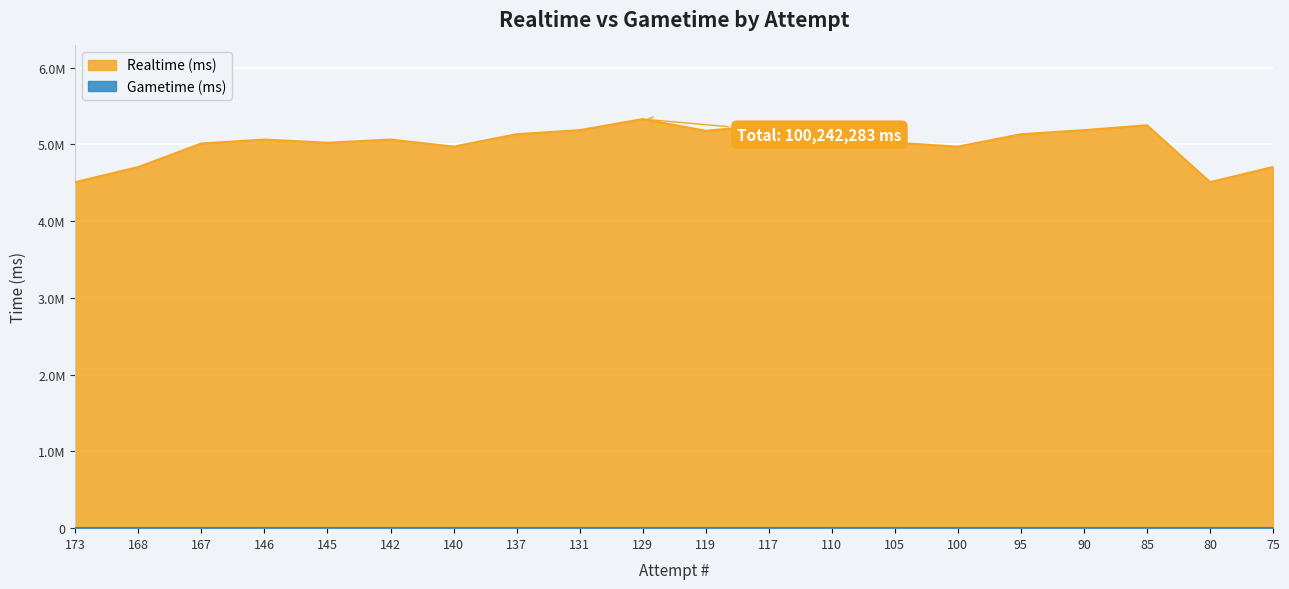

At which category does the data reach its first local valley?

145